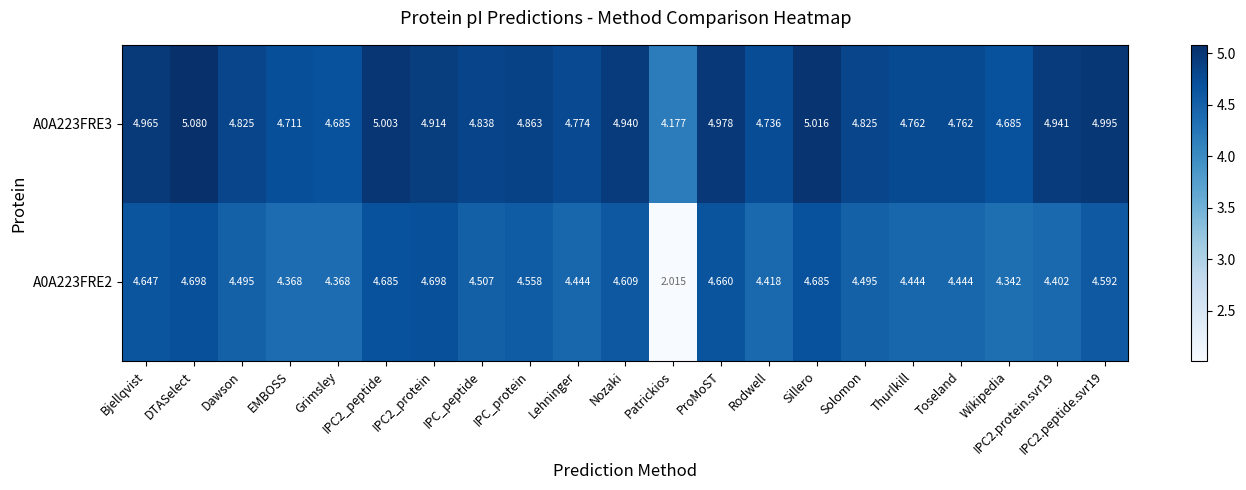

At which category is the sum across all series the highest?

DTASelect